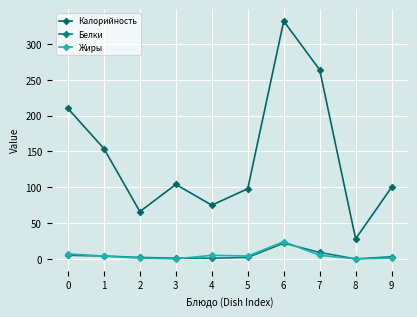

At which category does Белки reach its first local valley?

8